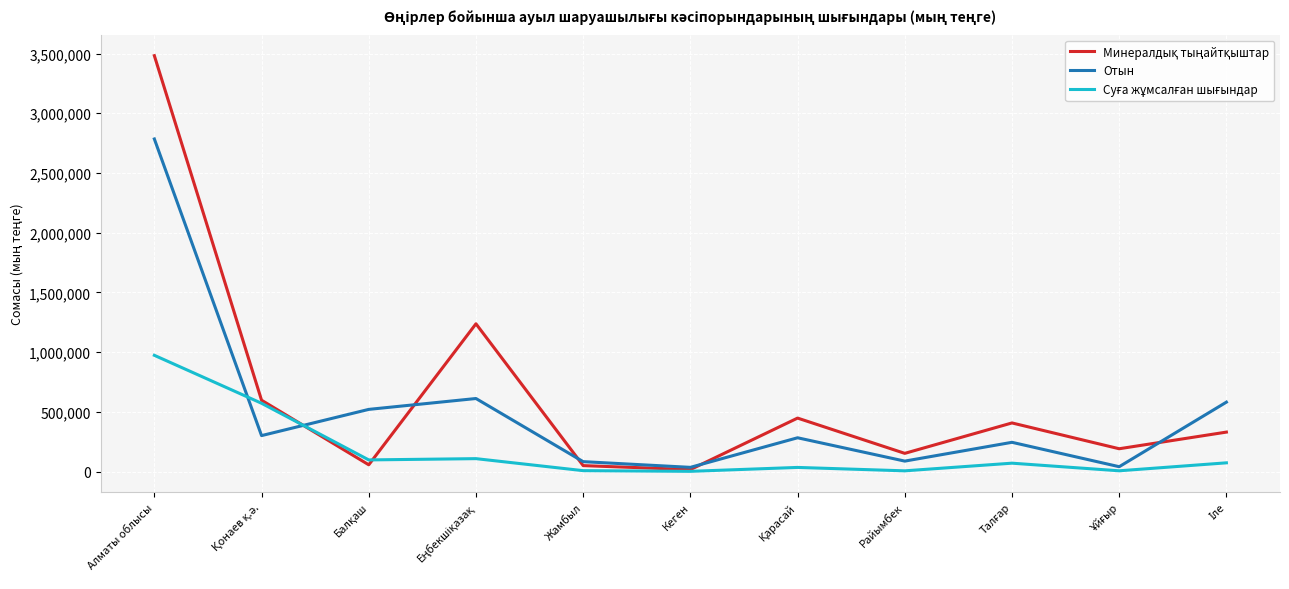

Which label corresponds to the largest value in the chart?

Алматы облысы